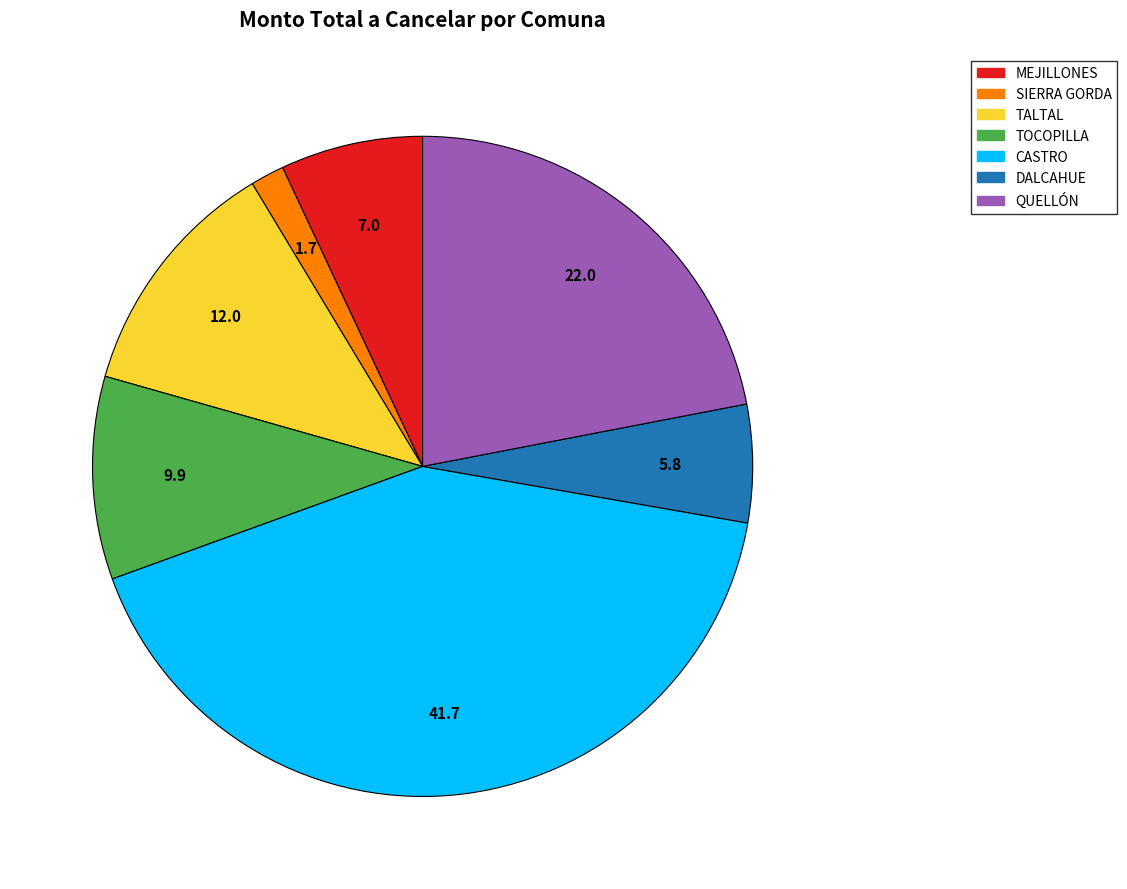

Does any single category account for the majority?

No